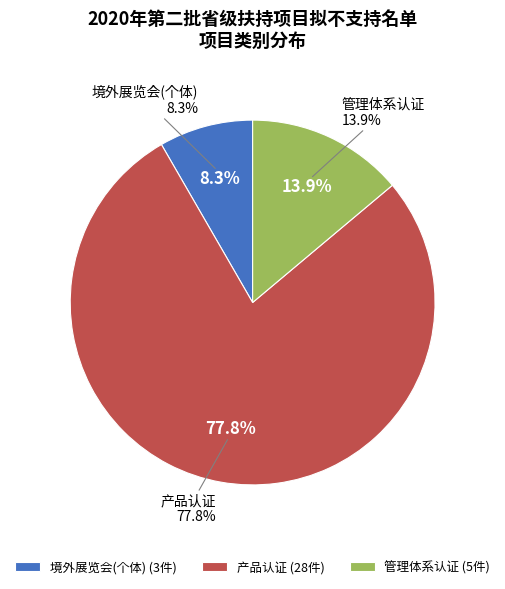

Rank the categories by value from highest to lowest.

产品认证, 管理体系认证, 境外展览会(个体)